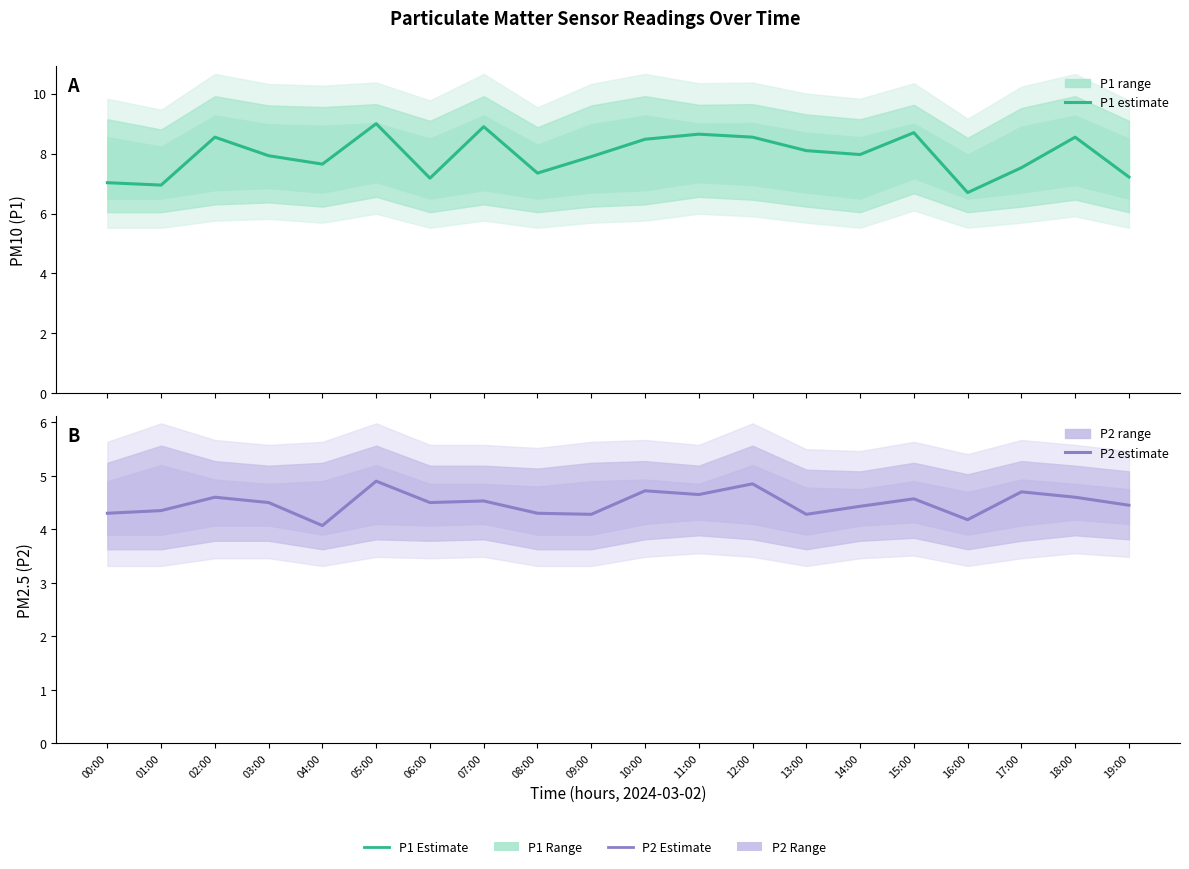

What is the minimum value for P1 estimate?

6.7